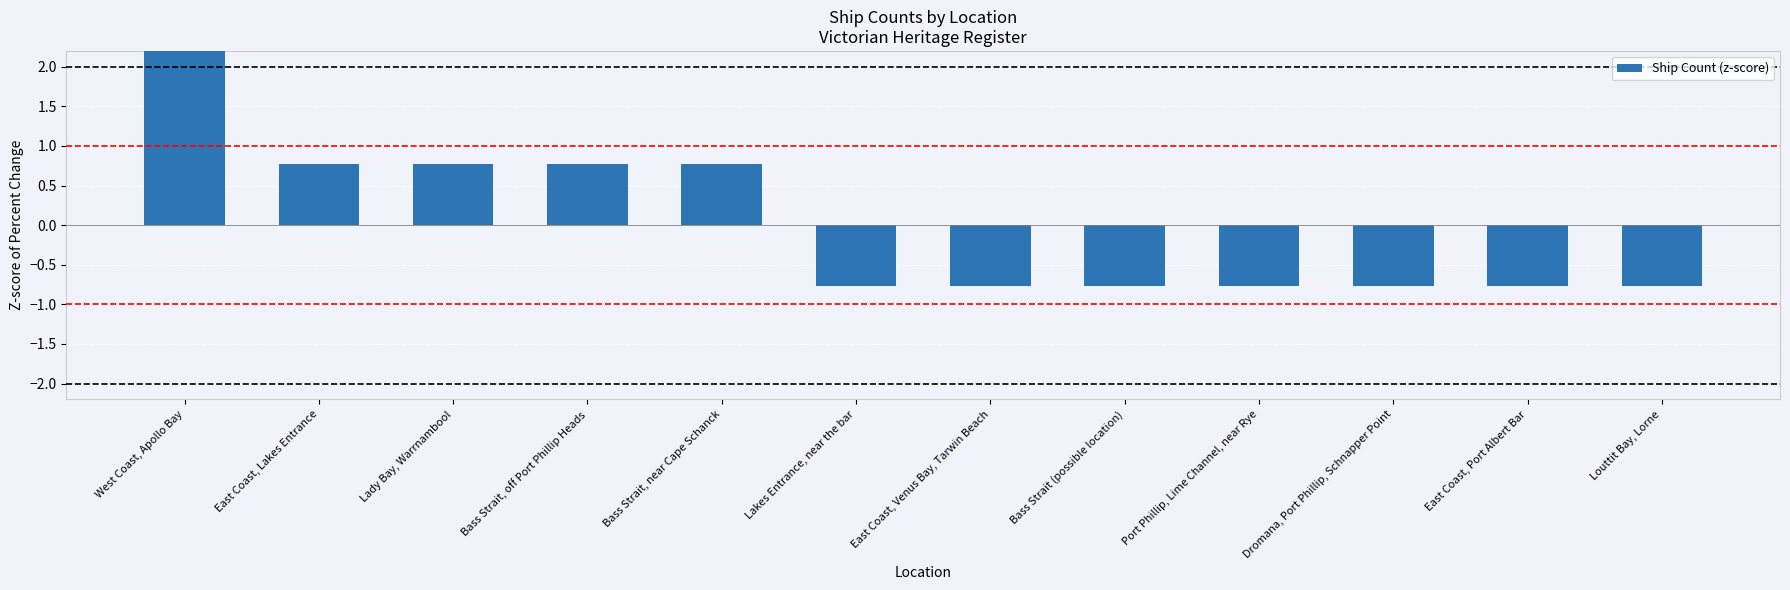

What is the label of the 5th bar from the left?

Bass Strait, near Cape Schanck